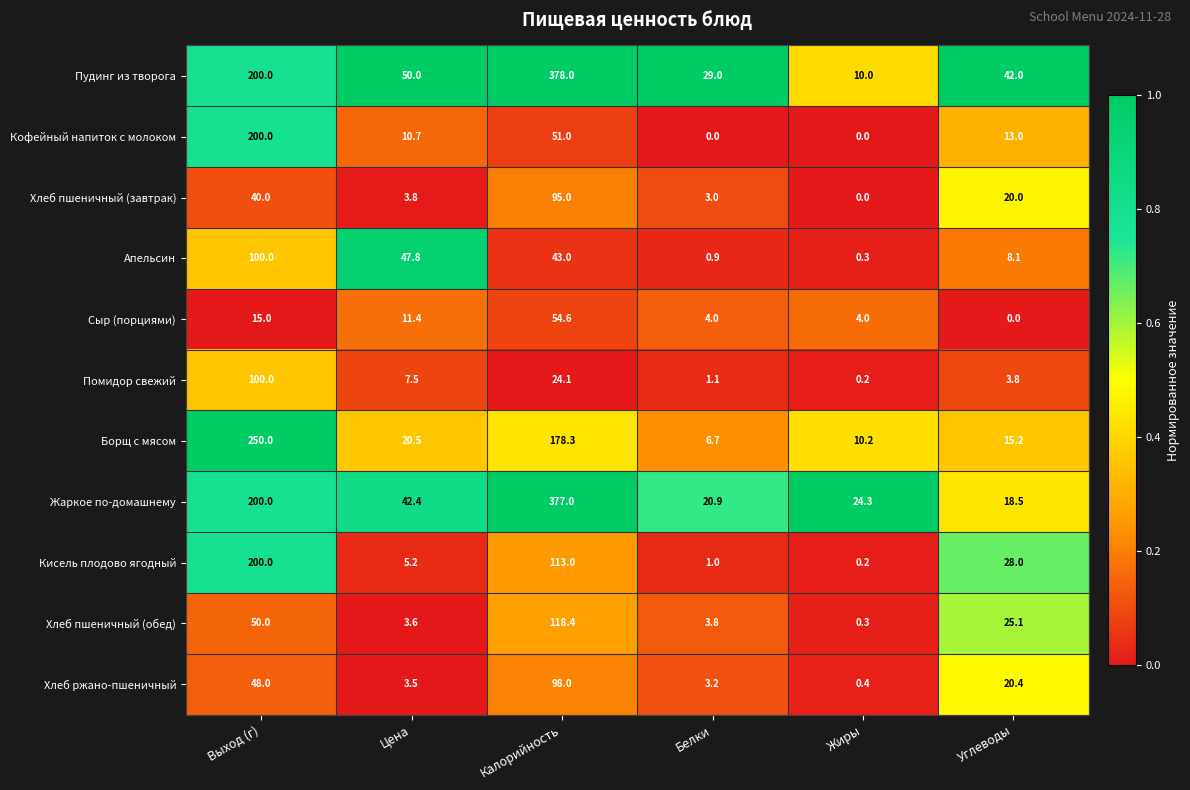

Which label corresponds to the largest value in the chart?

Калорийность